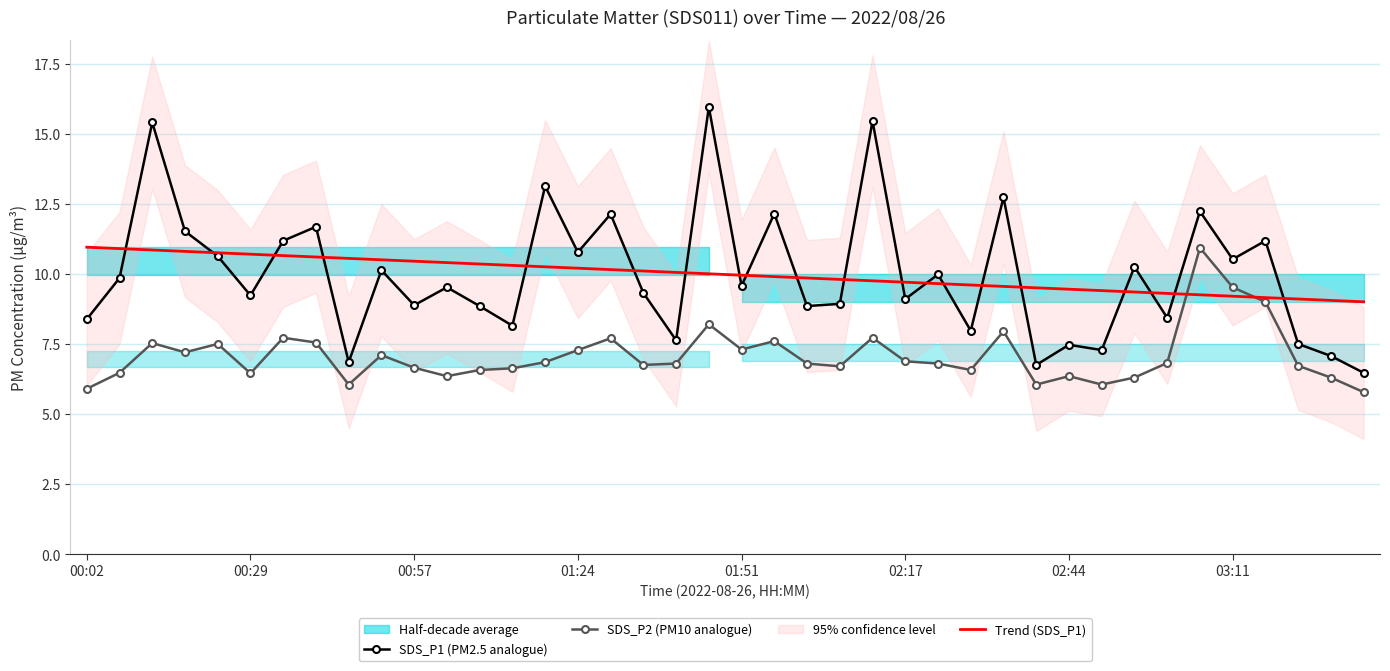

What is the maximum value for SDS_P2 (PM10 analogue)?

10.9